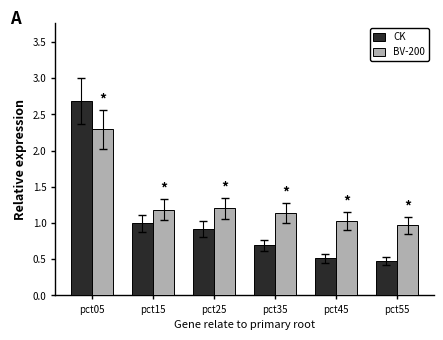

Which series has the largest total across all categories?

BV-200